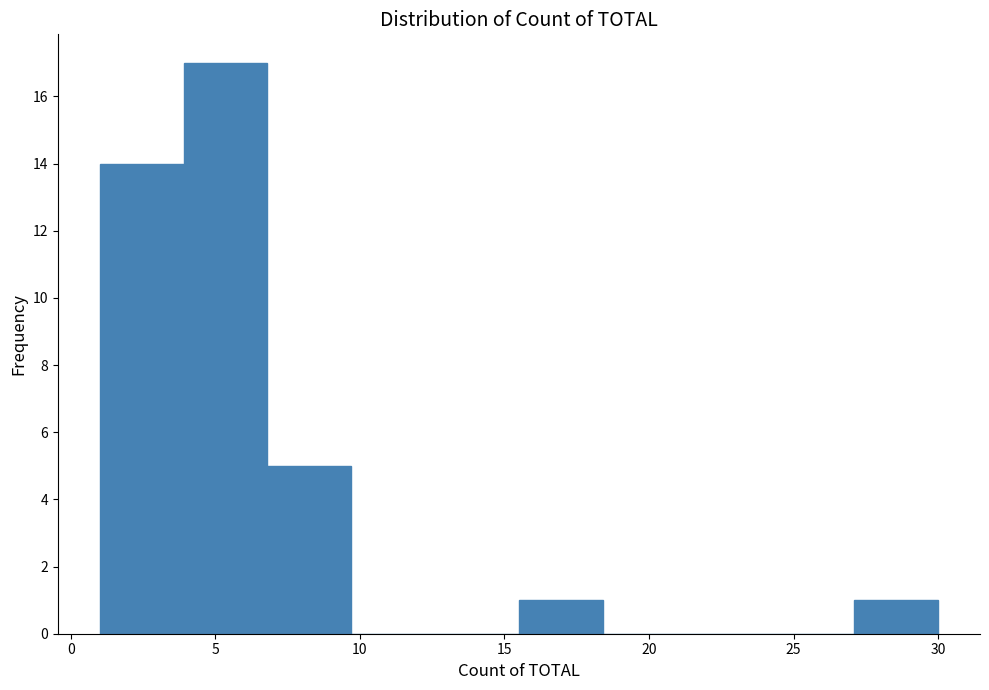

Which range on the x-axis has the tallest bar?

3.9 to 6.8